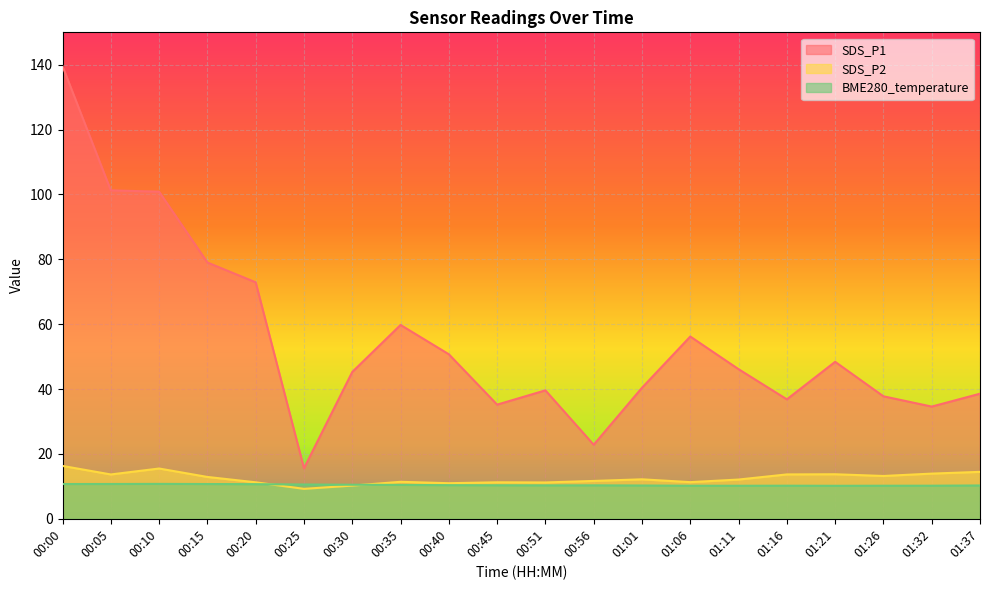

List the labels in order of SDS_P1 value, largest first.

00:00, 00:05, 00:10, 00:15, 00:20, 00:35, 01:06, 00:40, 01:21, 01:11, 00:30, 01:01, 00:51, 01:37, 01:26, 01:16, 00:45, 01:32, 00:56, 00:25